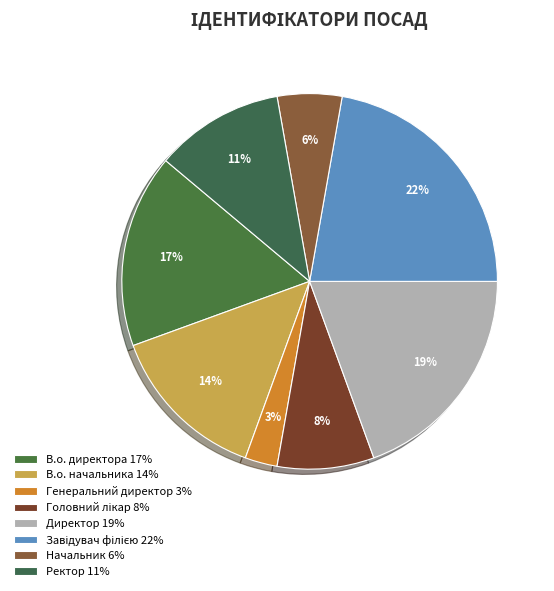

Count the number of slices in the pie.

8